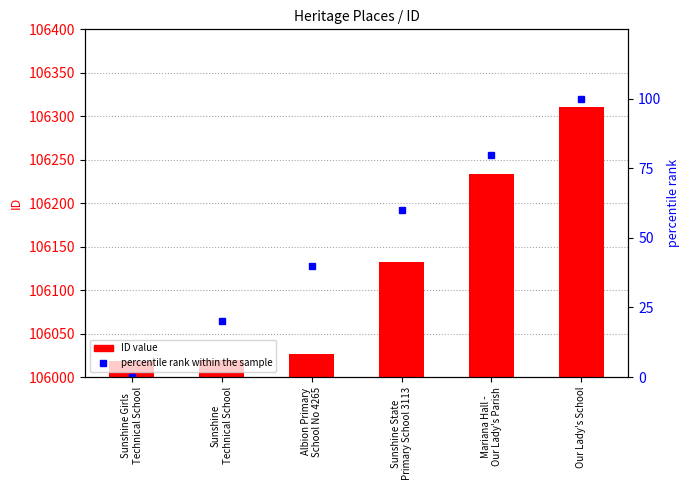

What is the difference between the percentile rank within the sample values at Albion Primary
School No 4265 and Mariana Hall -
Our Lady's Parish?

40